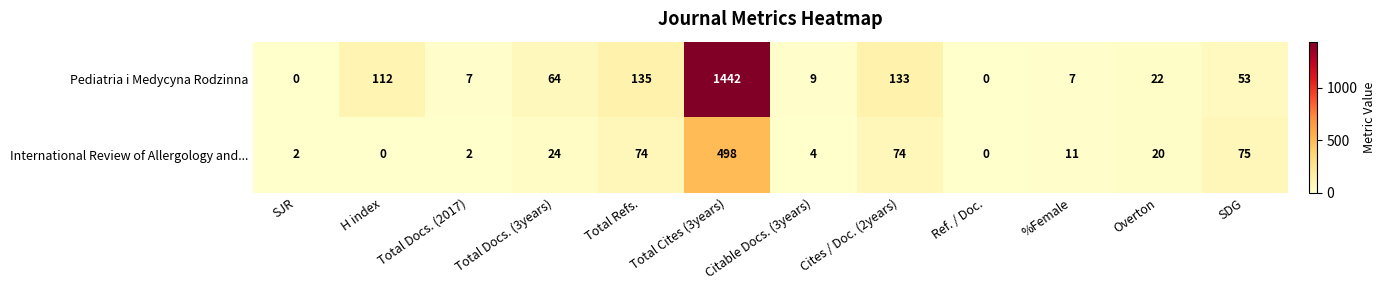

What is the difference between the maximum and second lowest values in the International Review of Allergology and... series?

498